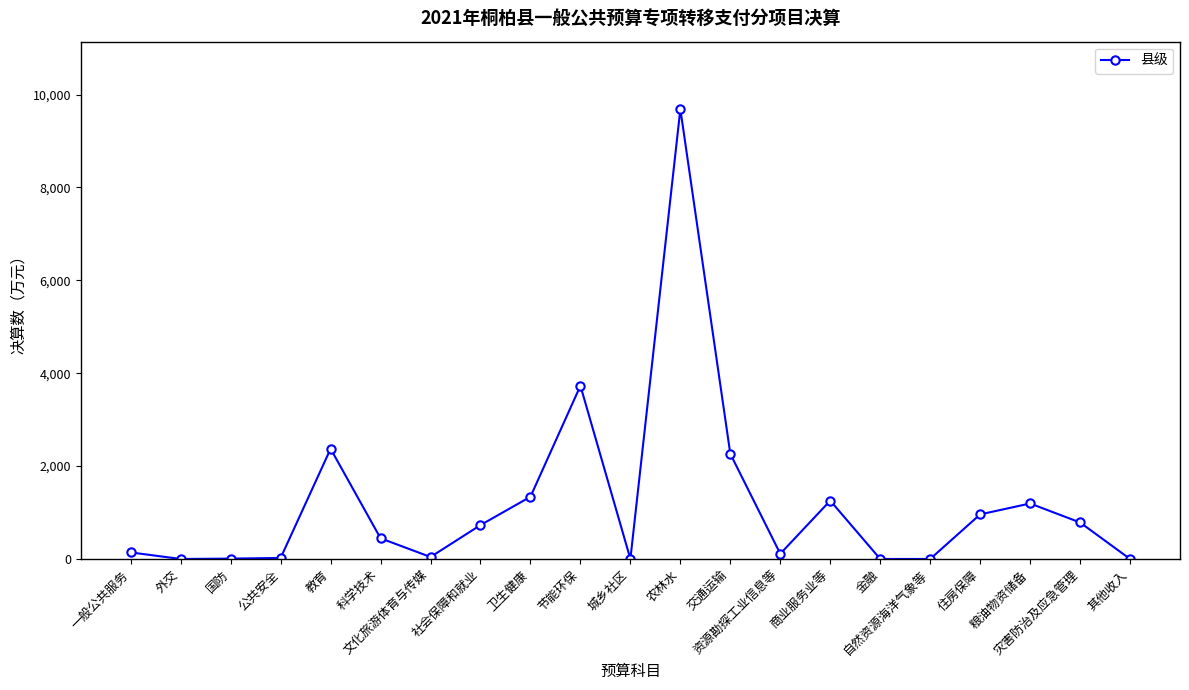

What is the difference between the maximum and second lowest values?

9686